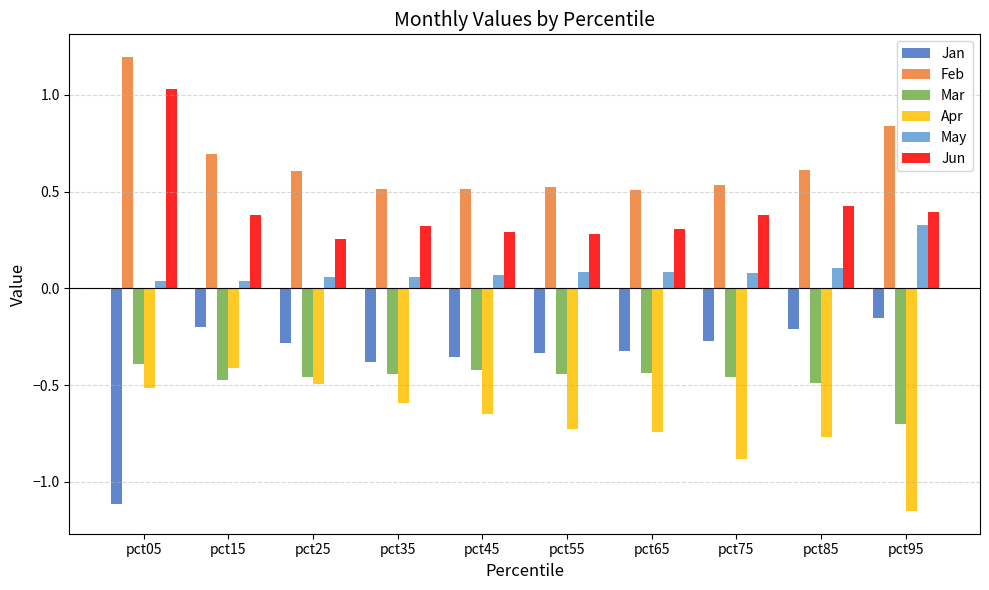

What is the difference between the maximum and minimum values in the Apr series?

0.7